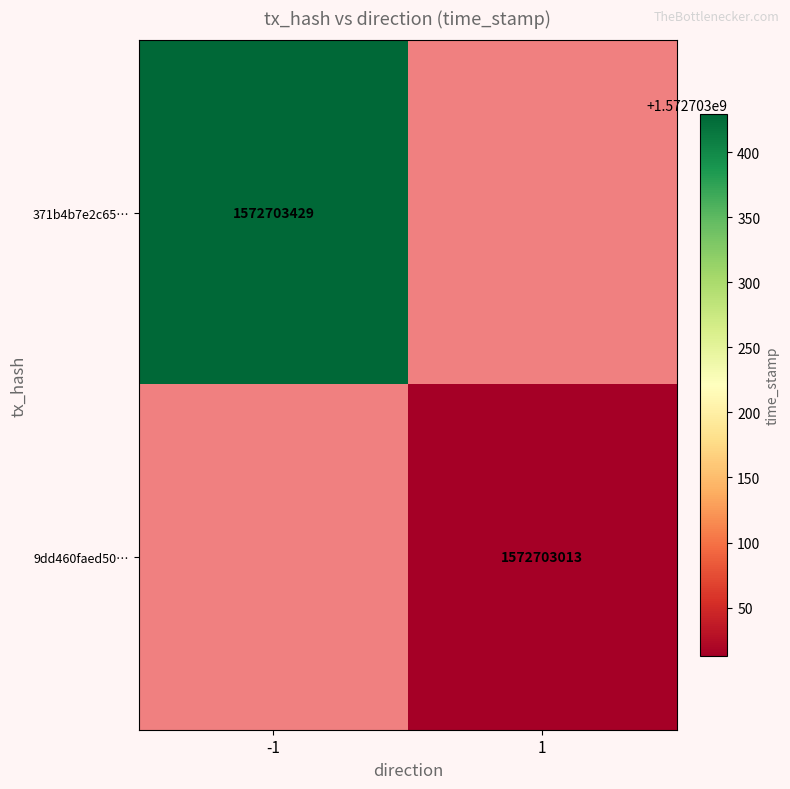

List the series in order of their overall mean, lowest first.

9dd460faed5023fa431a90fe9e3ff01336c1797, 371b4b7e2c65a46ab901a8b37af093666a7869e